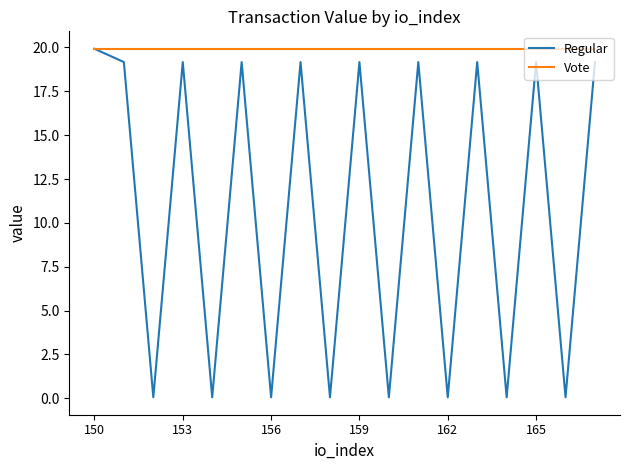

Which series has the largest total across all categories?

Vote